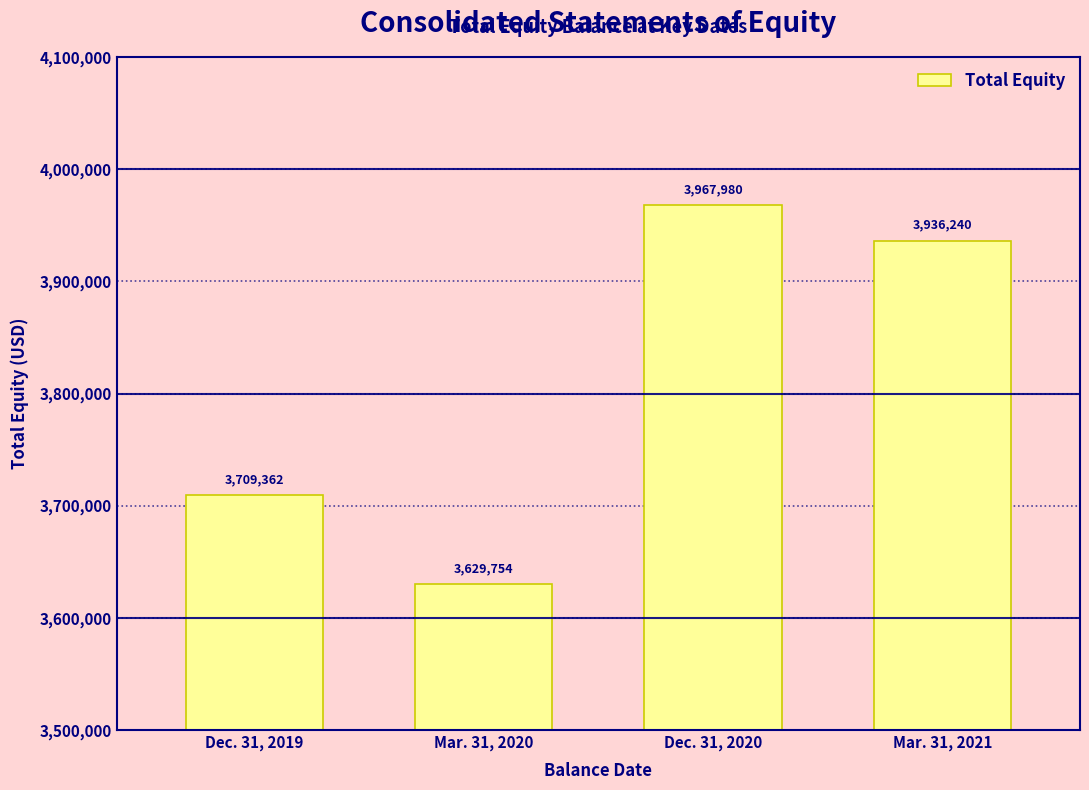

Reading right to left, extract all data points from this chart.

3936240	3967980	3629754	3709362